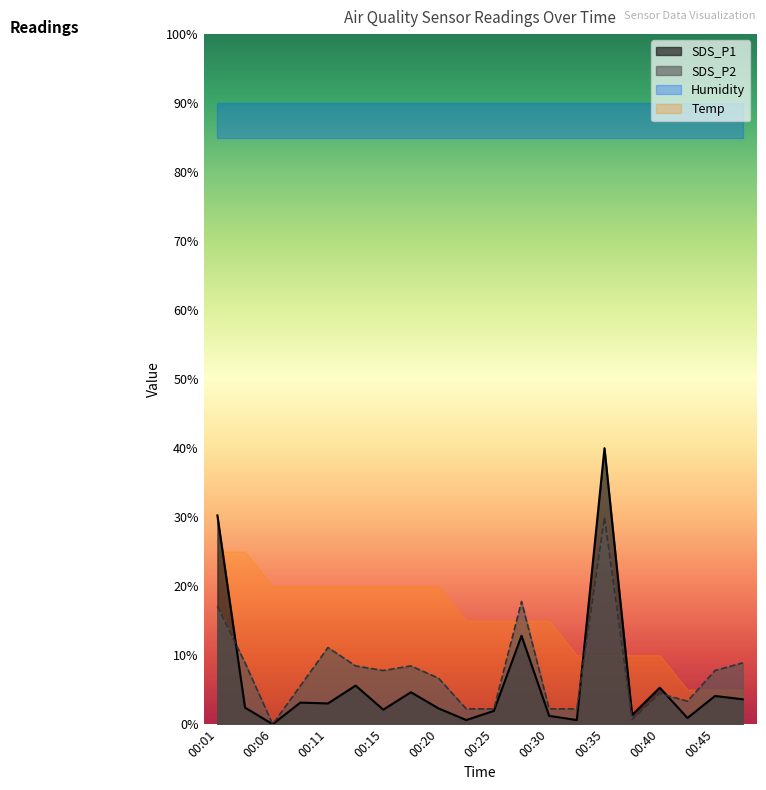

The SDS_P1 series shows 5.3 at 00:40. True or false?

True